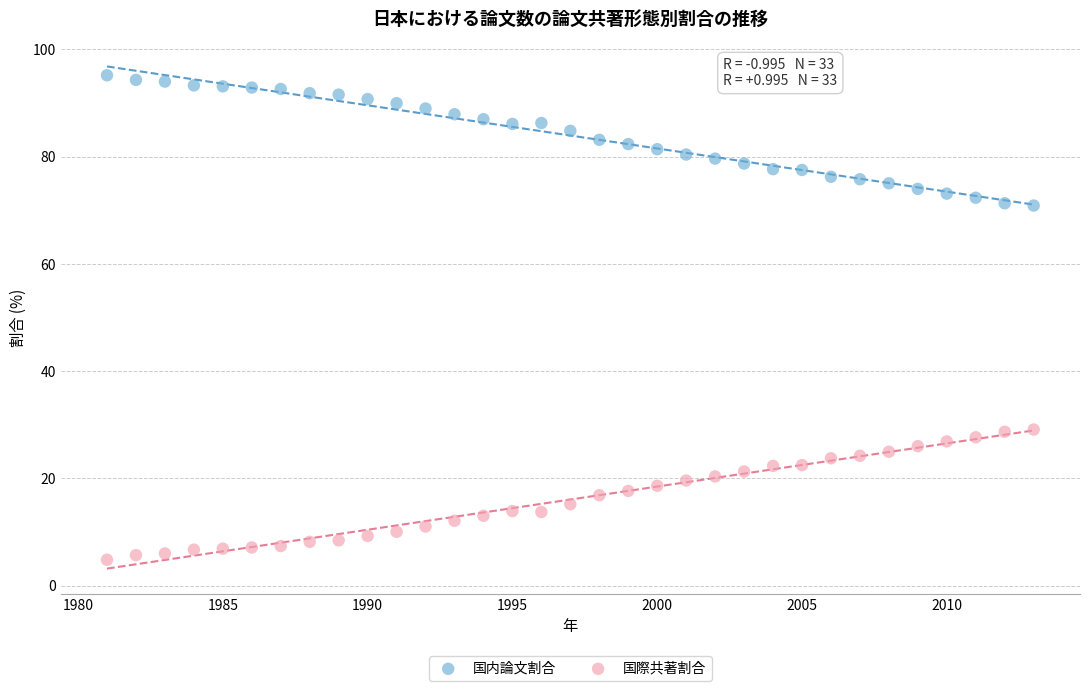

What is the X range (max minus min) for the scatter plot?

32.0